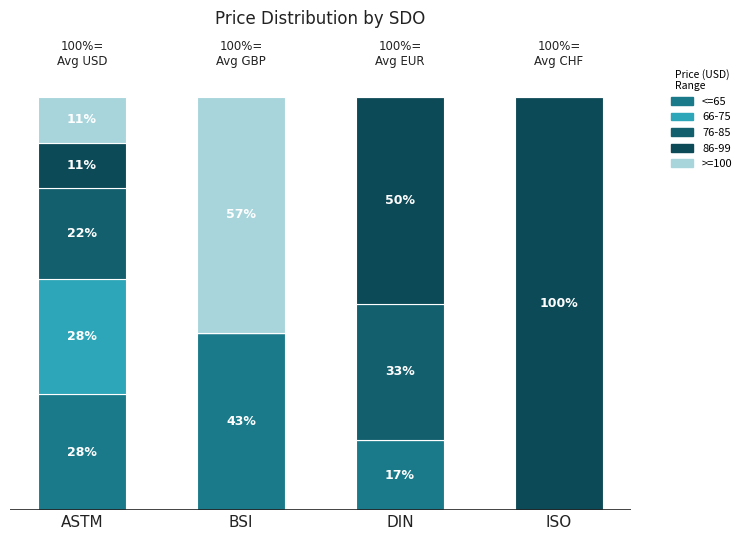

Are the bars horizontal?

No